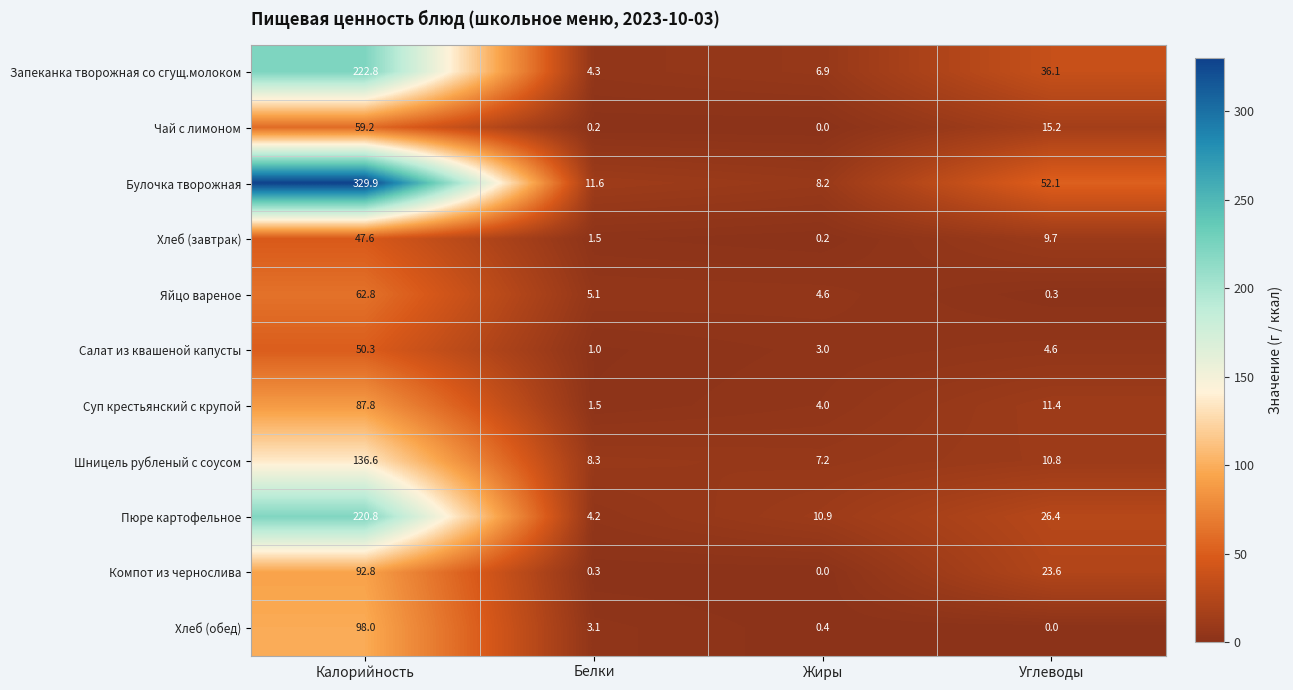

Rank the categories by Яйцо вареное value from highest to lowest.

Калорийность, Белки, Жиры, Углеводы